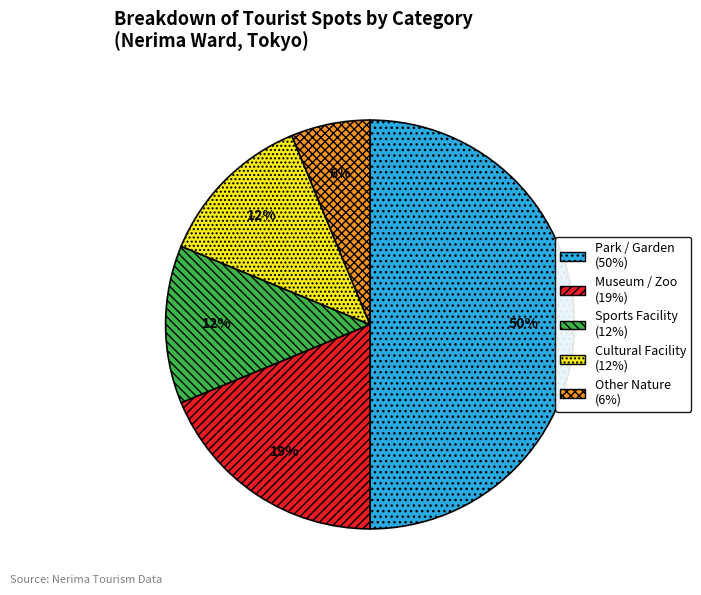

To the nearest percent, what is the average slice percentage?

20%